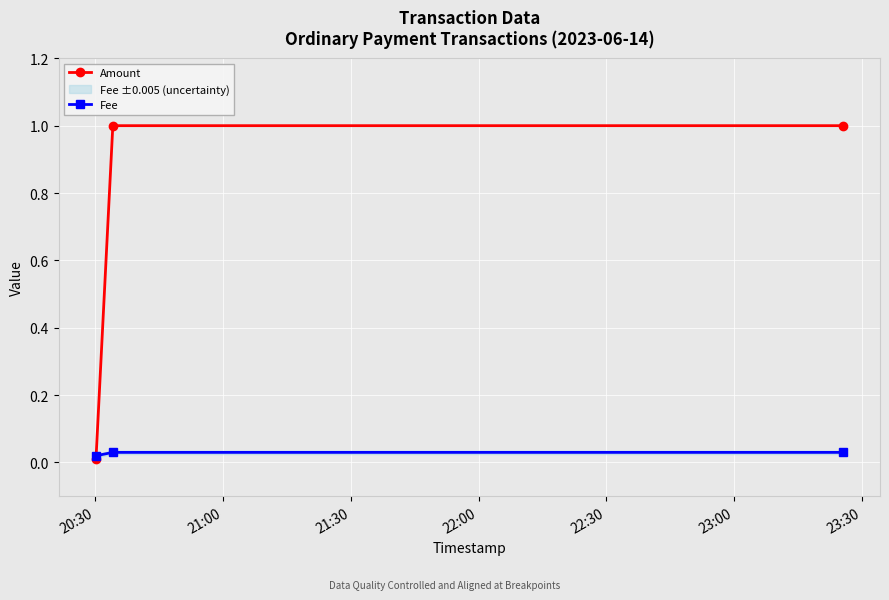

What is the highest value of the Amount series?

1.0